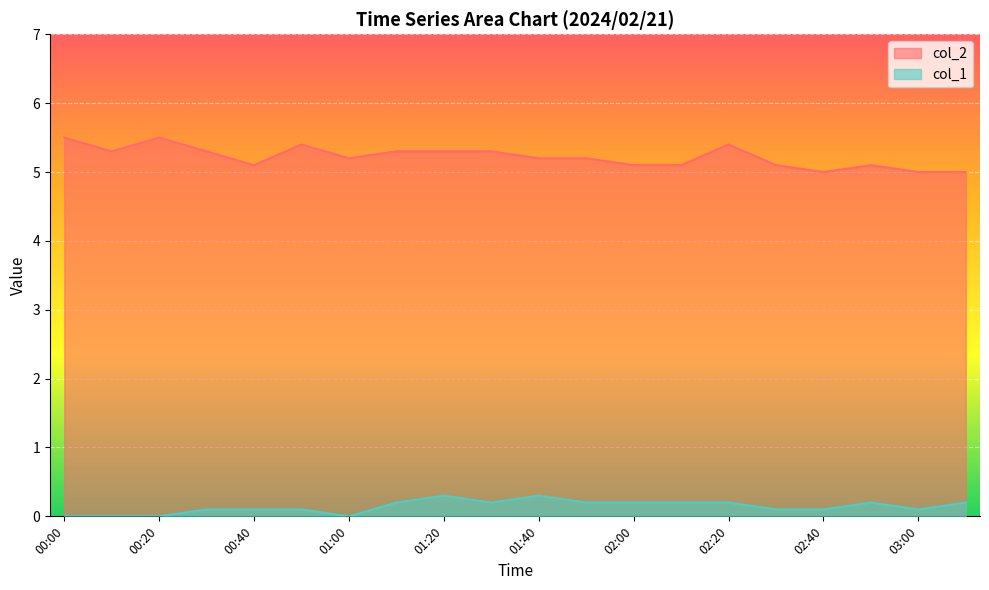

What position from the right is 01:40?

10